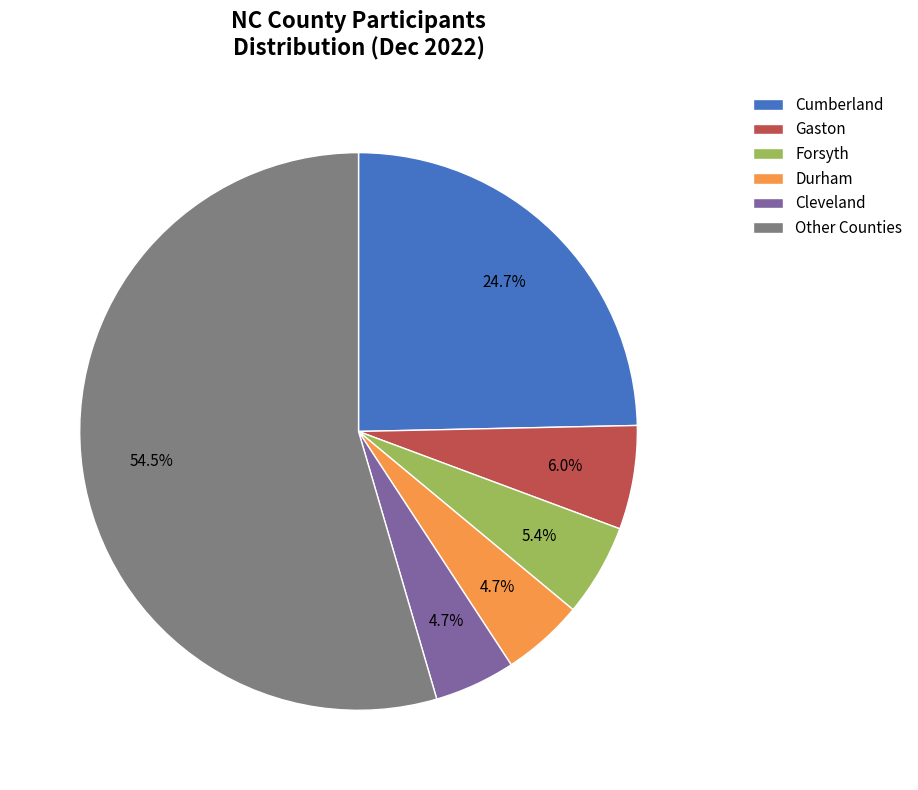

Does Gaston represent more than half of the total?

No